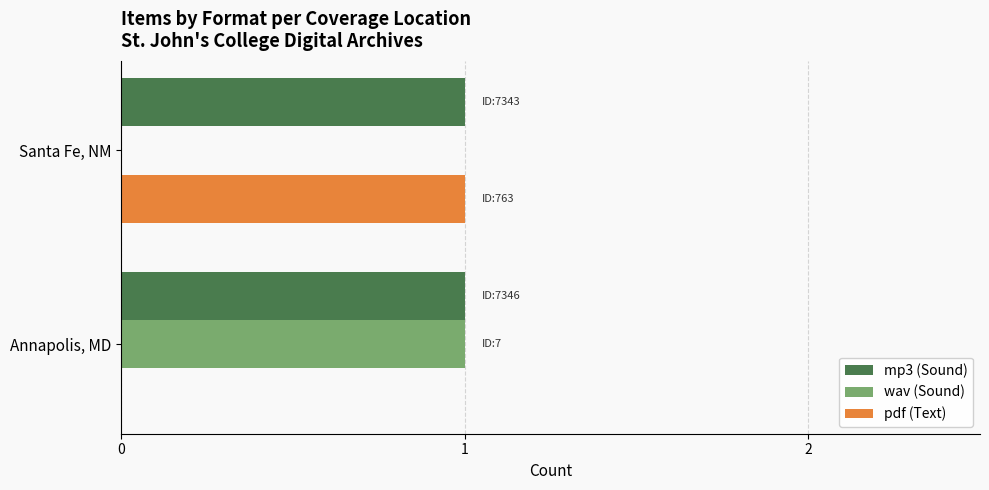

How many series are shown in this chart?

3